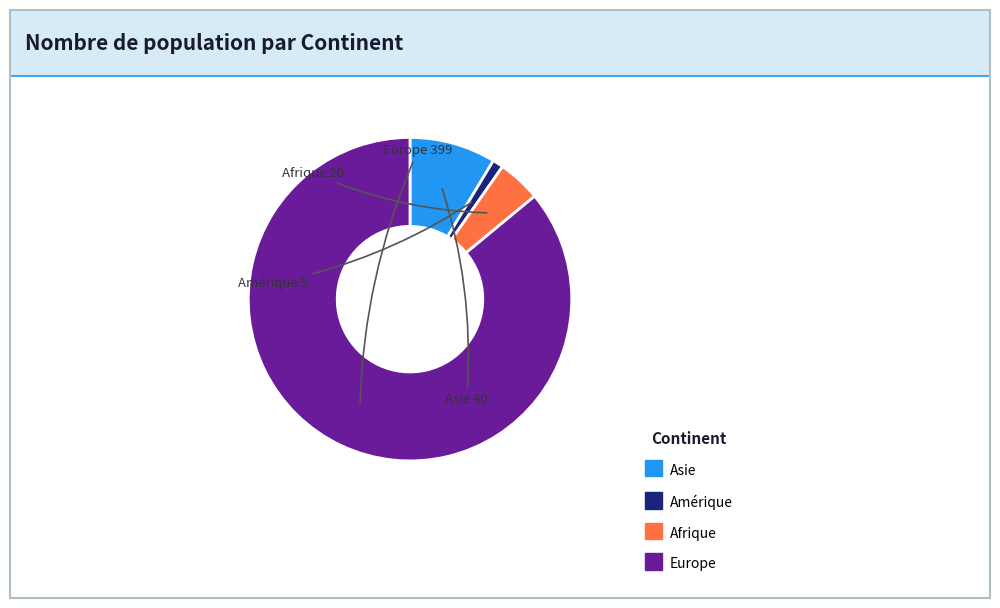

The Afrique slice represents 11% of the pie. True or false?

False